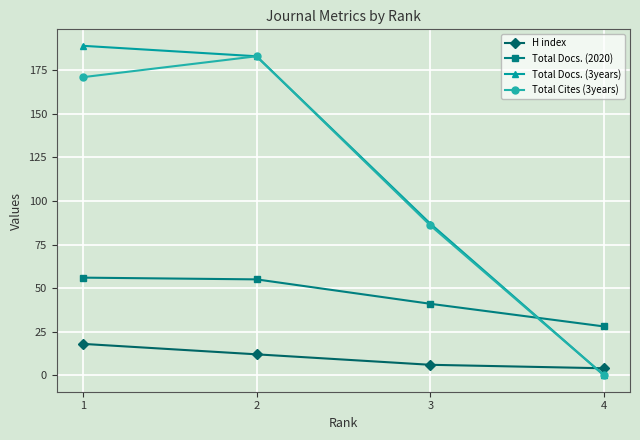

What is the difference between the highest and lowest values at 4?

28